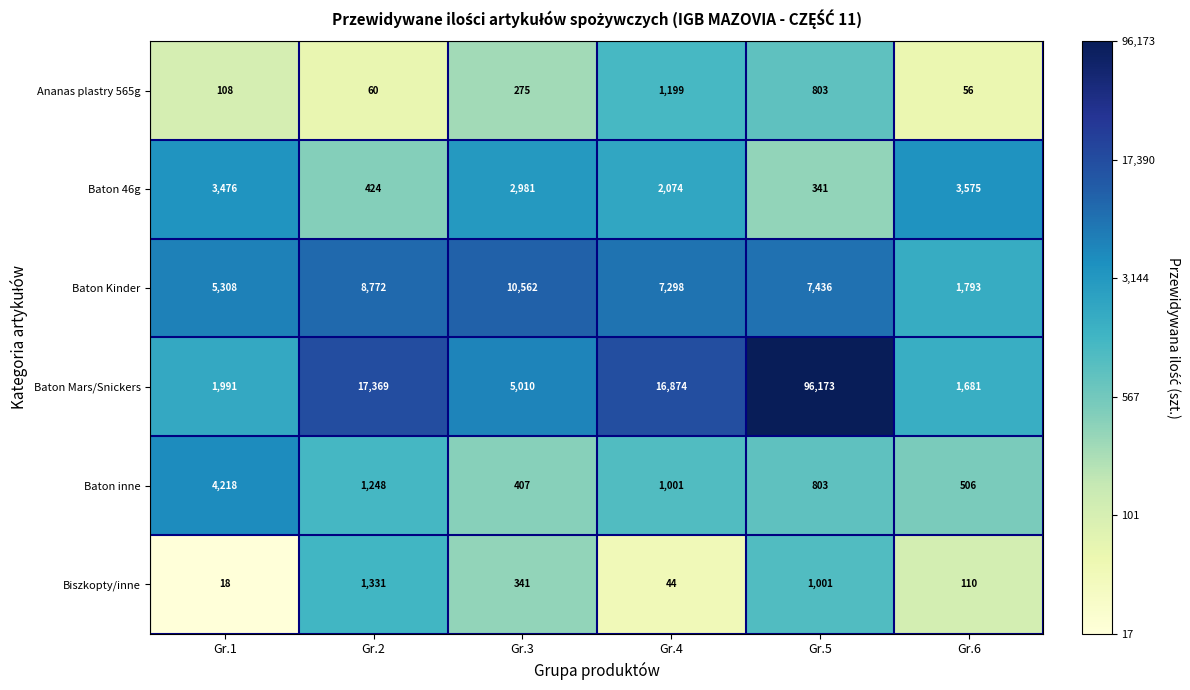

What is the total value across all series at Gr.3?

19576